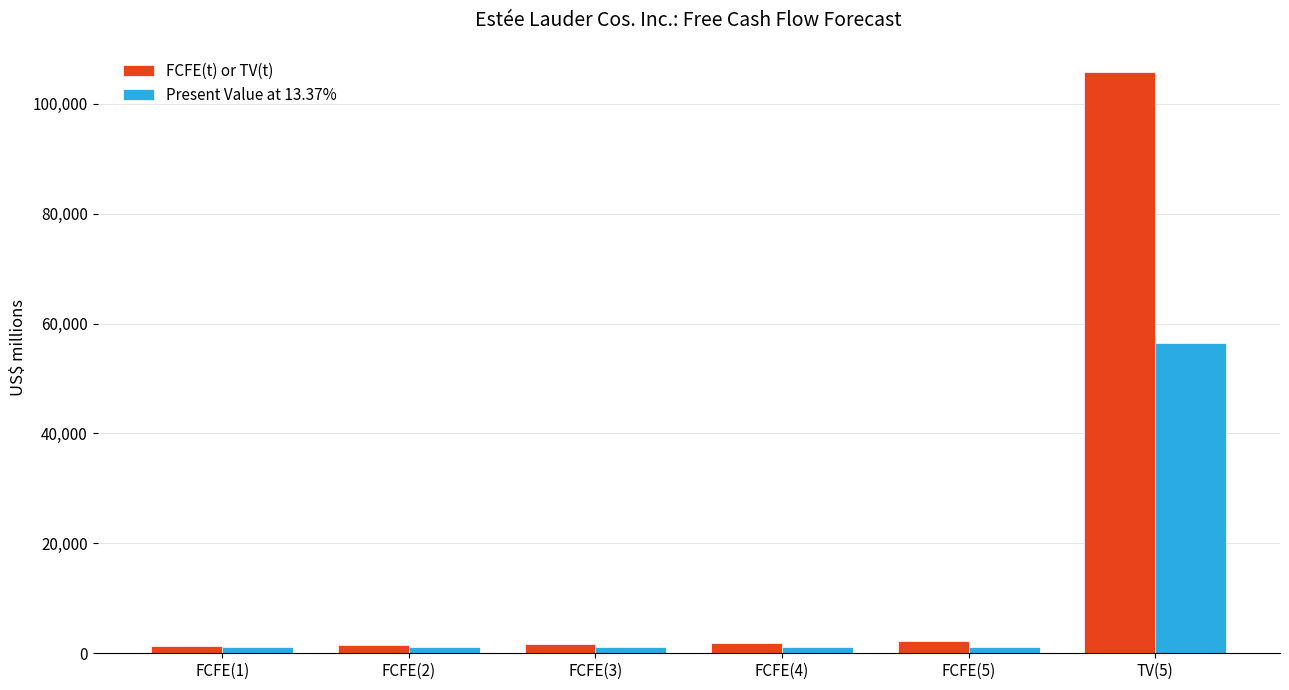

What is the label of the 4th bar from the left?

FCFE(4)